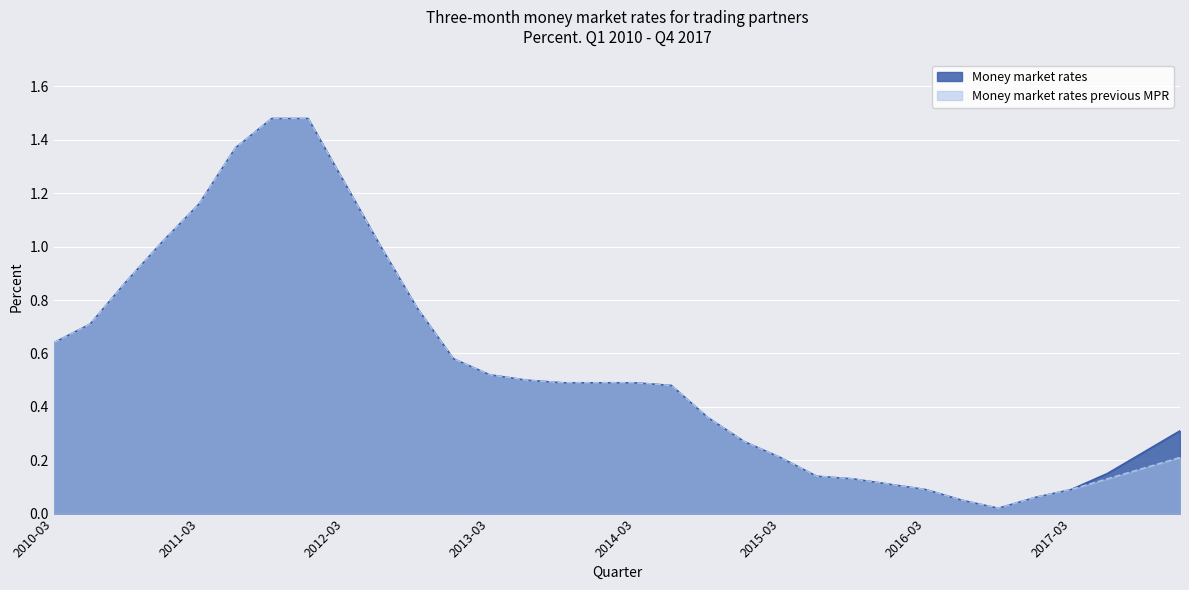

Is it true that Money market rates previous MPR equals 0.7 at 2014-03?

False